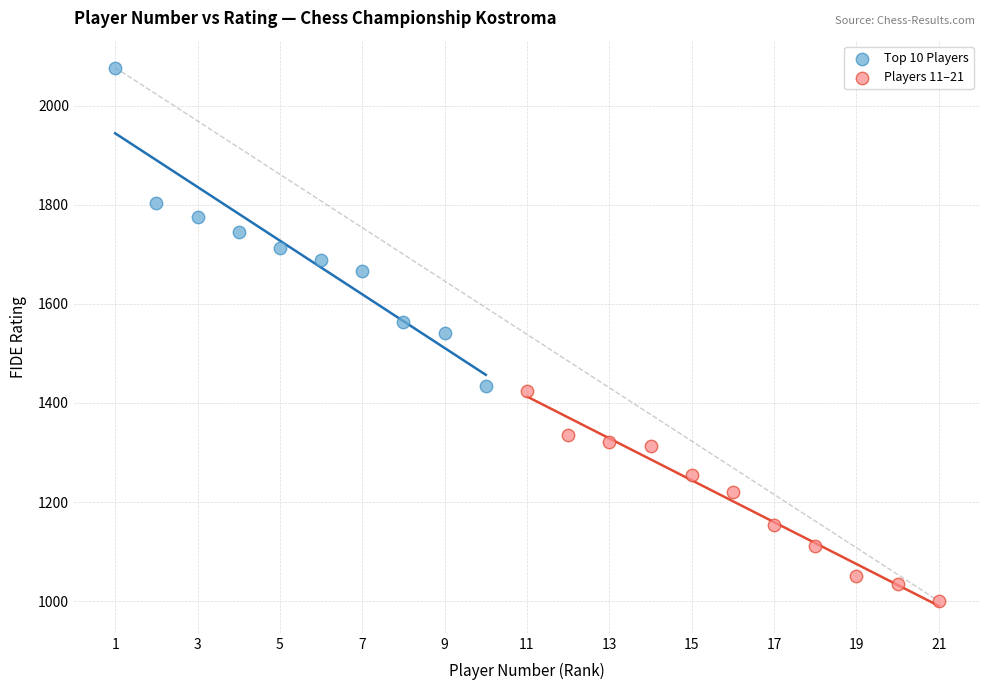

Which series has the largest Y range (max minus min)?

Top 10 Players